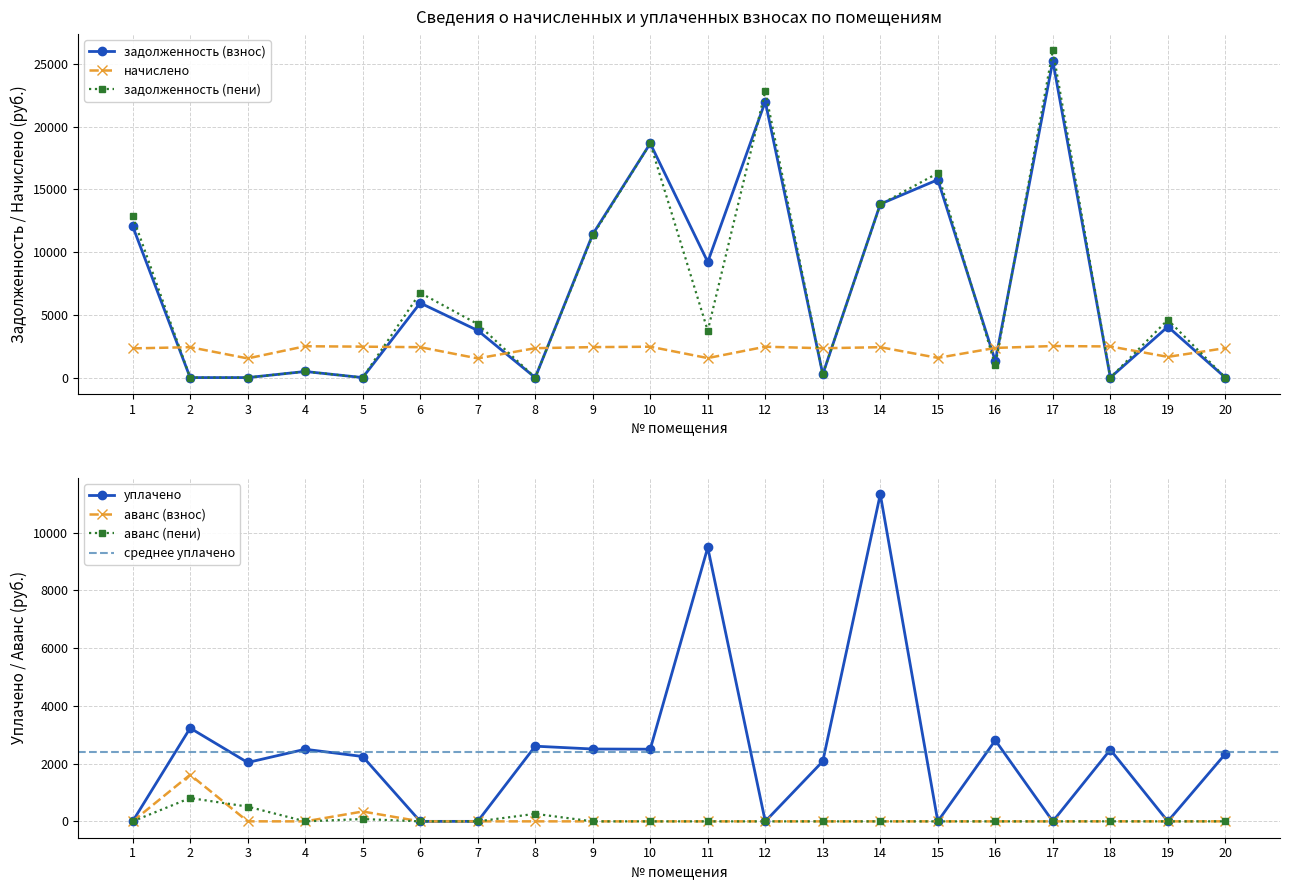

Where is the first local minimum for уплачено?

3